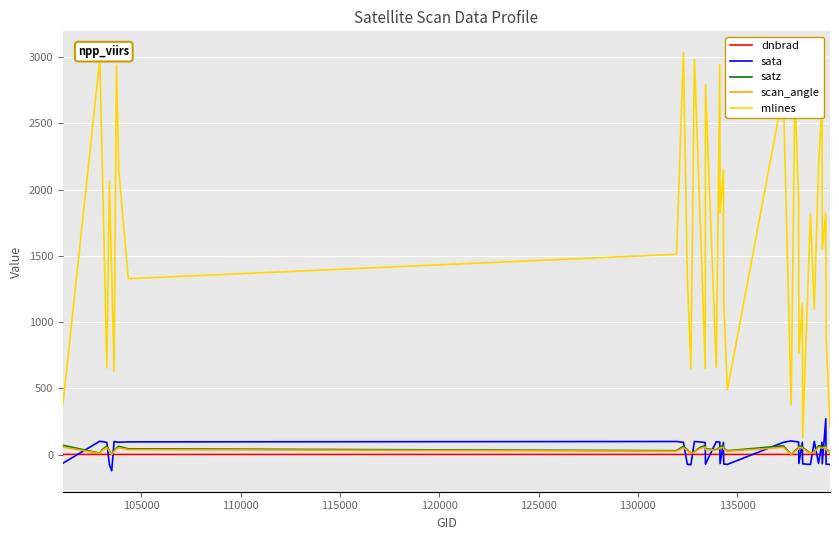

Which series has the largest total across all categories?

mlines